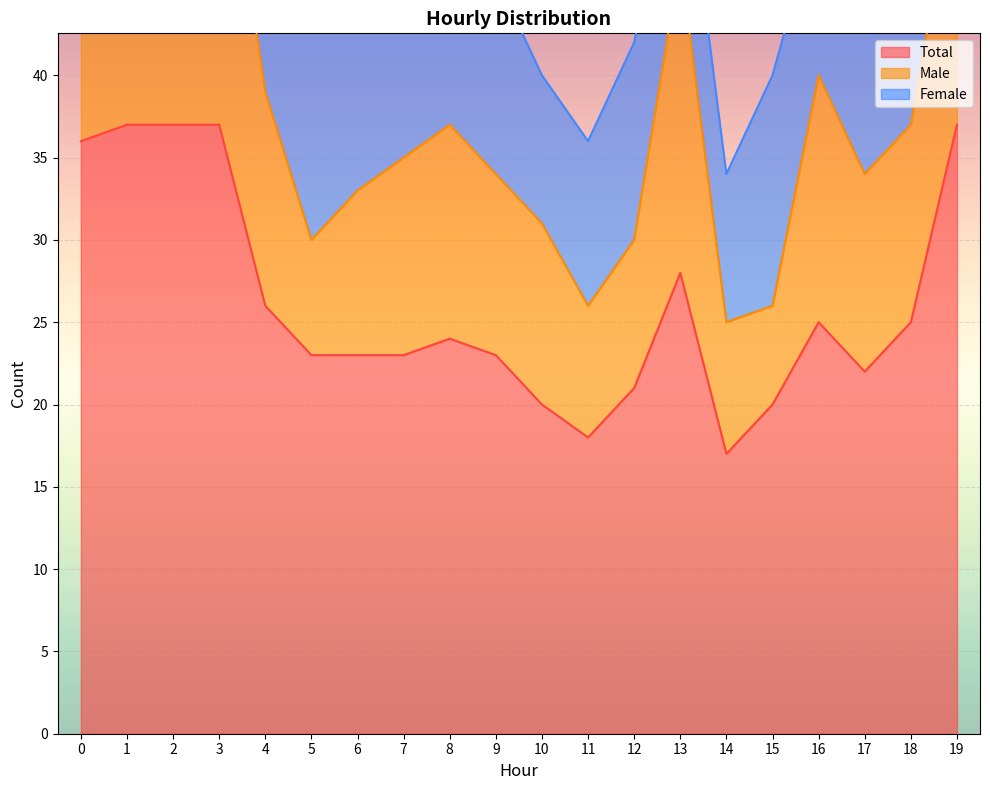

What is the sum of the Total values at 15 and 8?

44